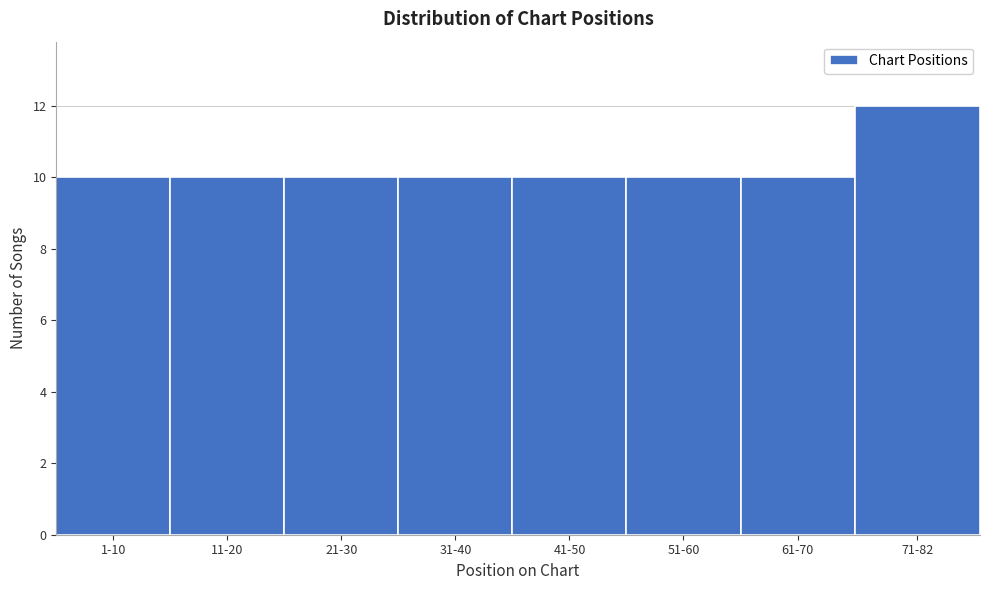

Reading right to left, list all the values displayed in this chart.

12	10	10	10	10	10	10	10